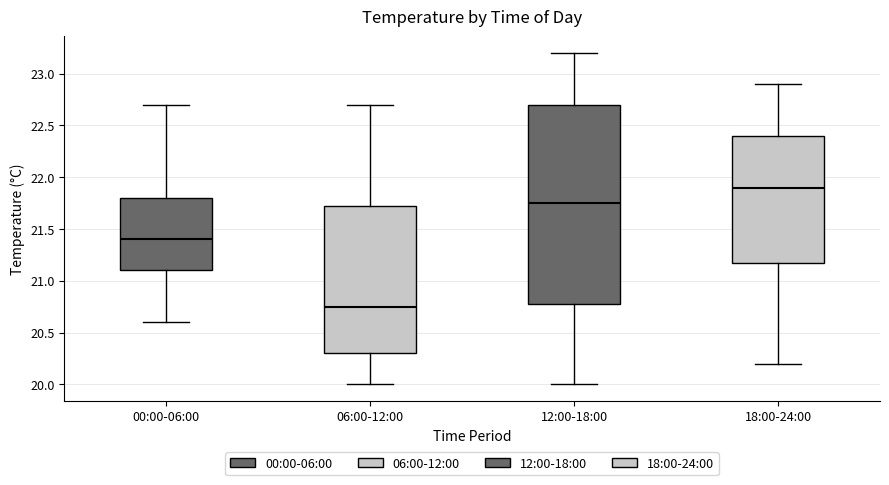

Which box's median line is the lowest?

06:00-12:00